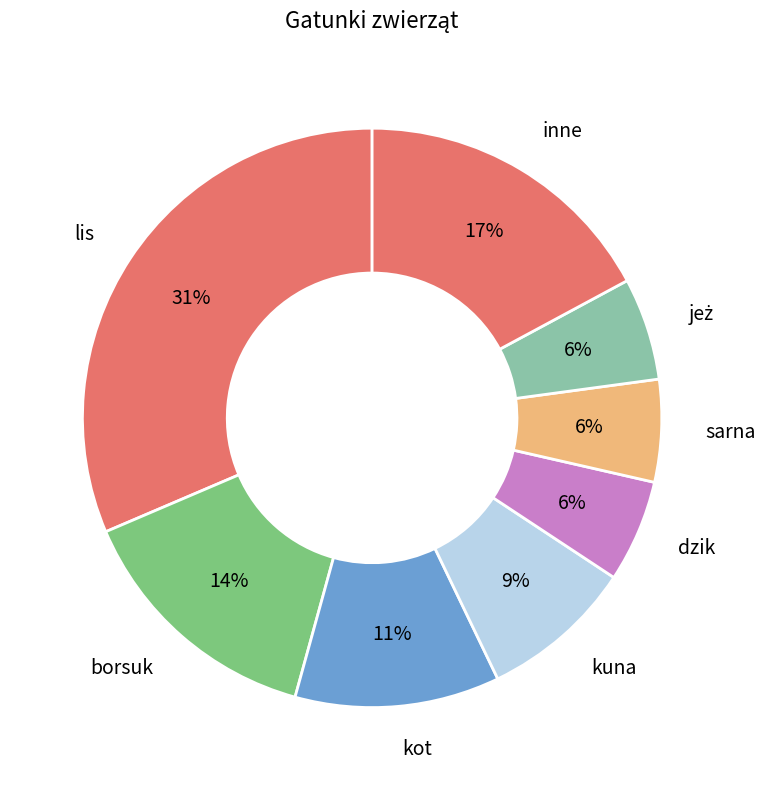

What is the largest slice in the pie chart?

lis